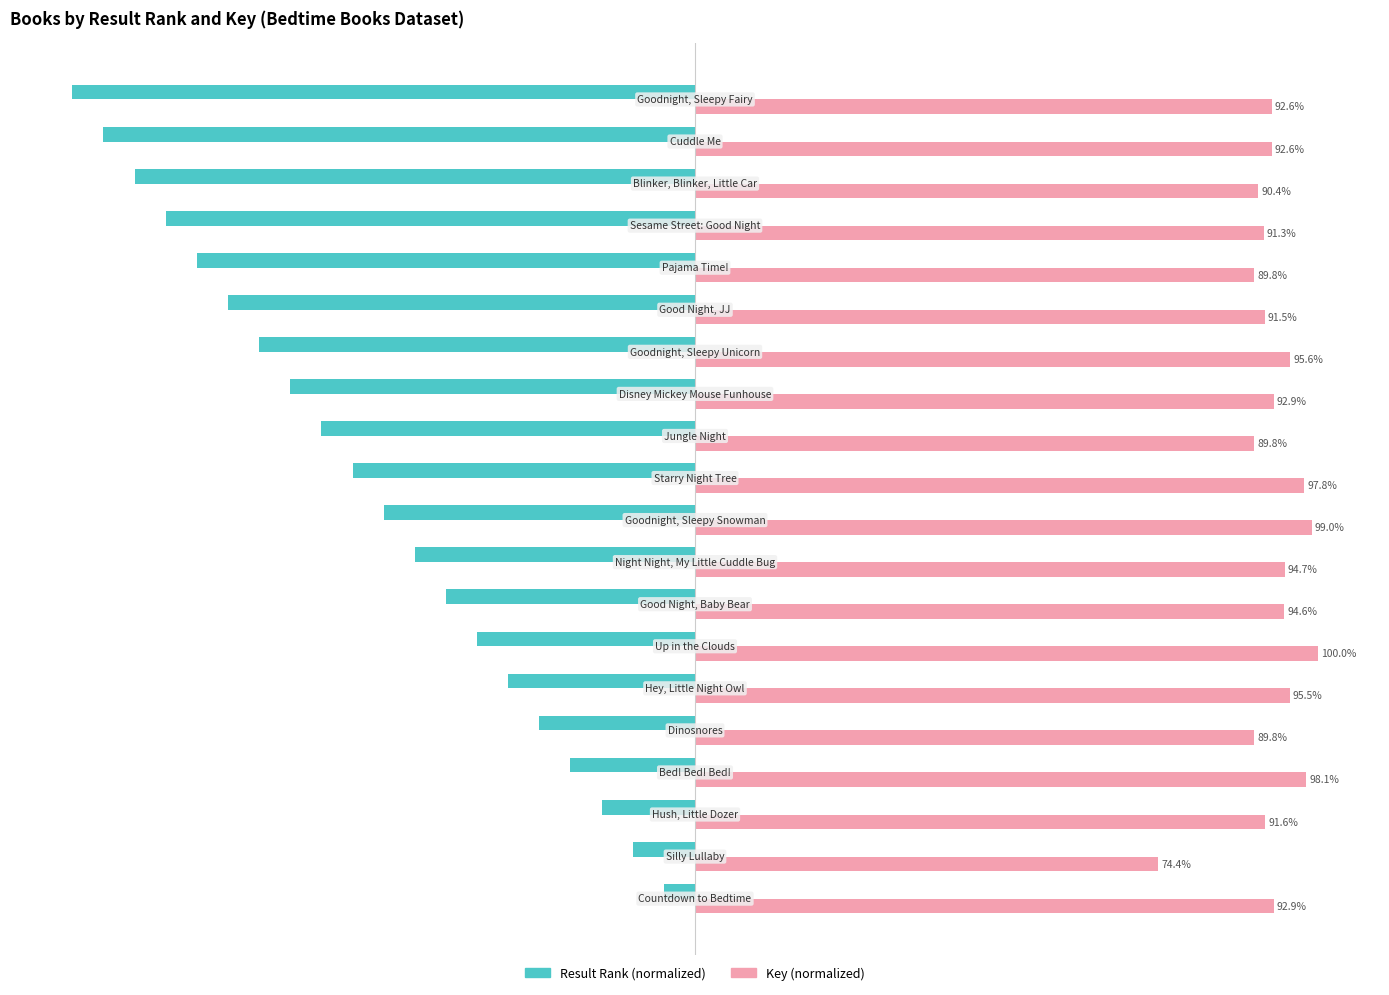

Rank the series by their average value, from lowest to highest.

Result Rank (normalized), Key (normalized)